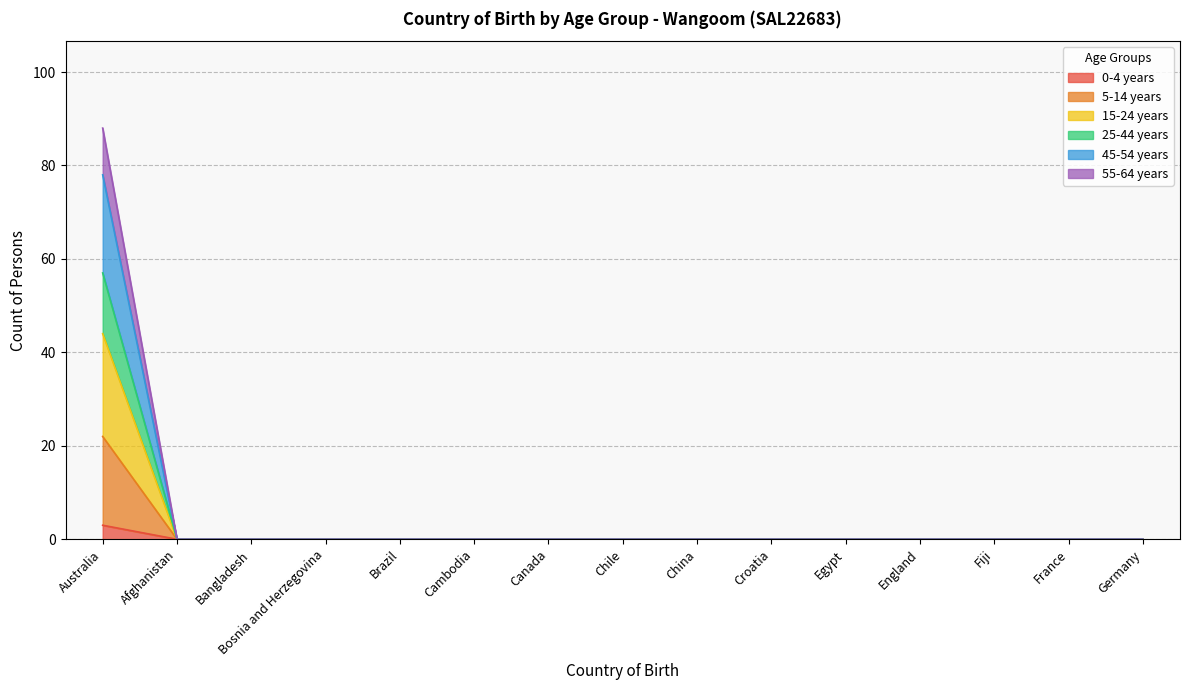

True or false: 15-24 years and 45-54 years cross at least once.

False